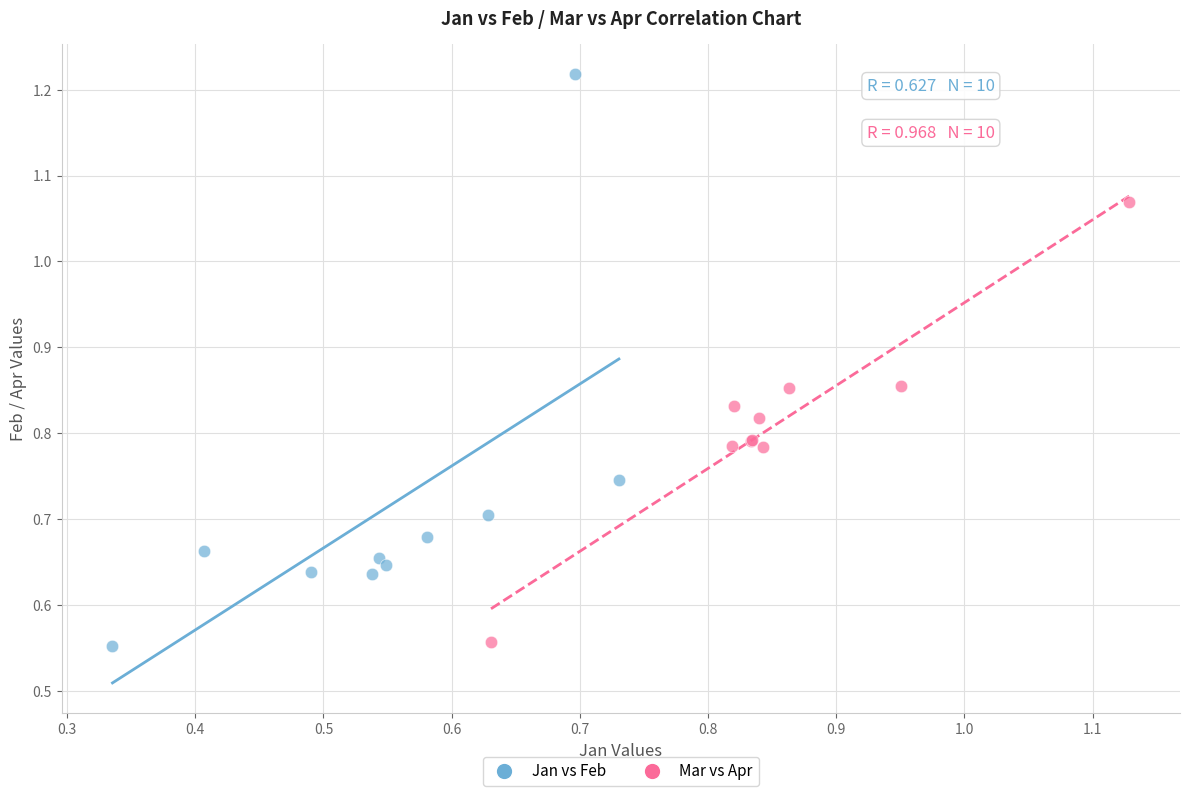

Which series has the largest Y range (max minus min)?

Jan vs Feb